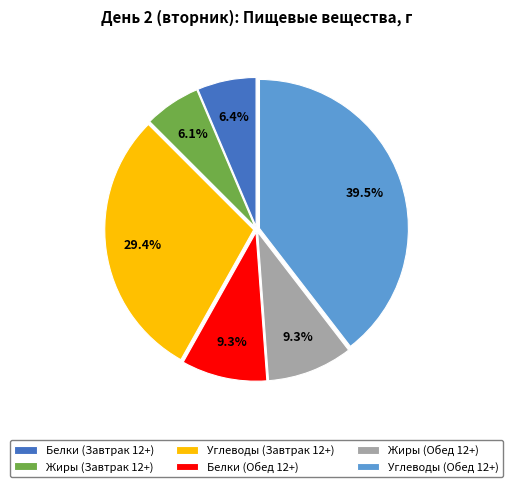

Which has a higher value, Белки (Завтрак 12+) or Жиры (Обед 12+)?

Жиры (Обед 12+)